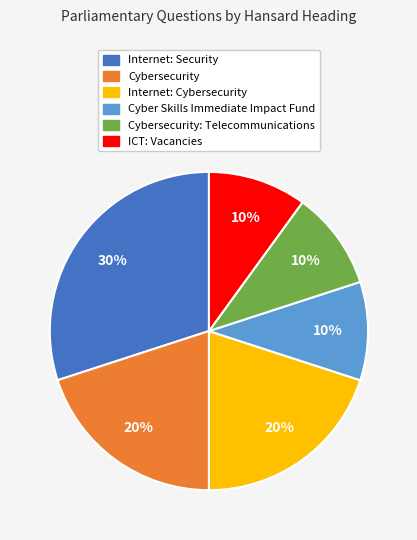

Count the number of slices in the pie.

6